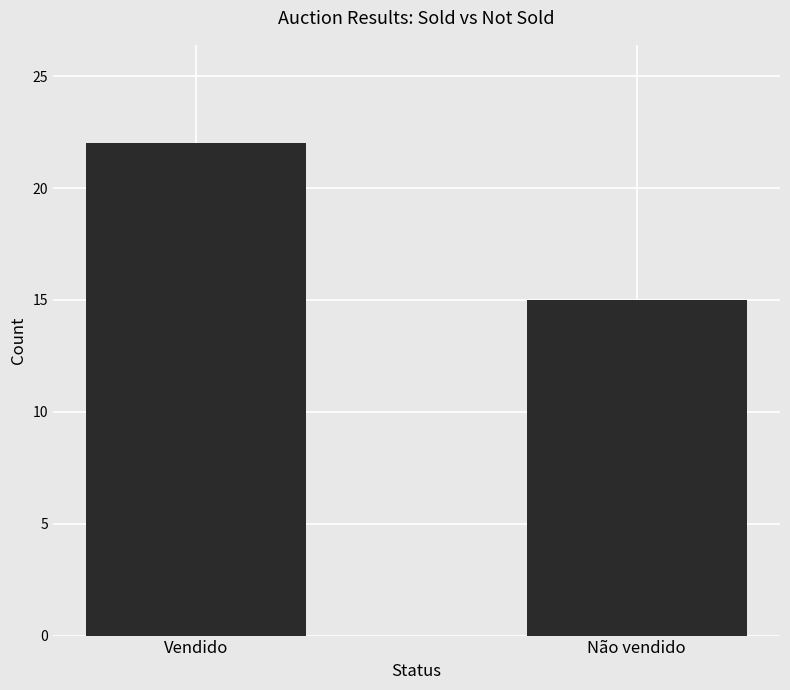

Are the bars horizontal?

No